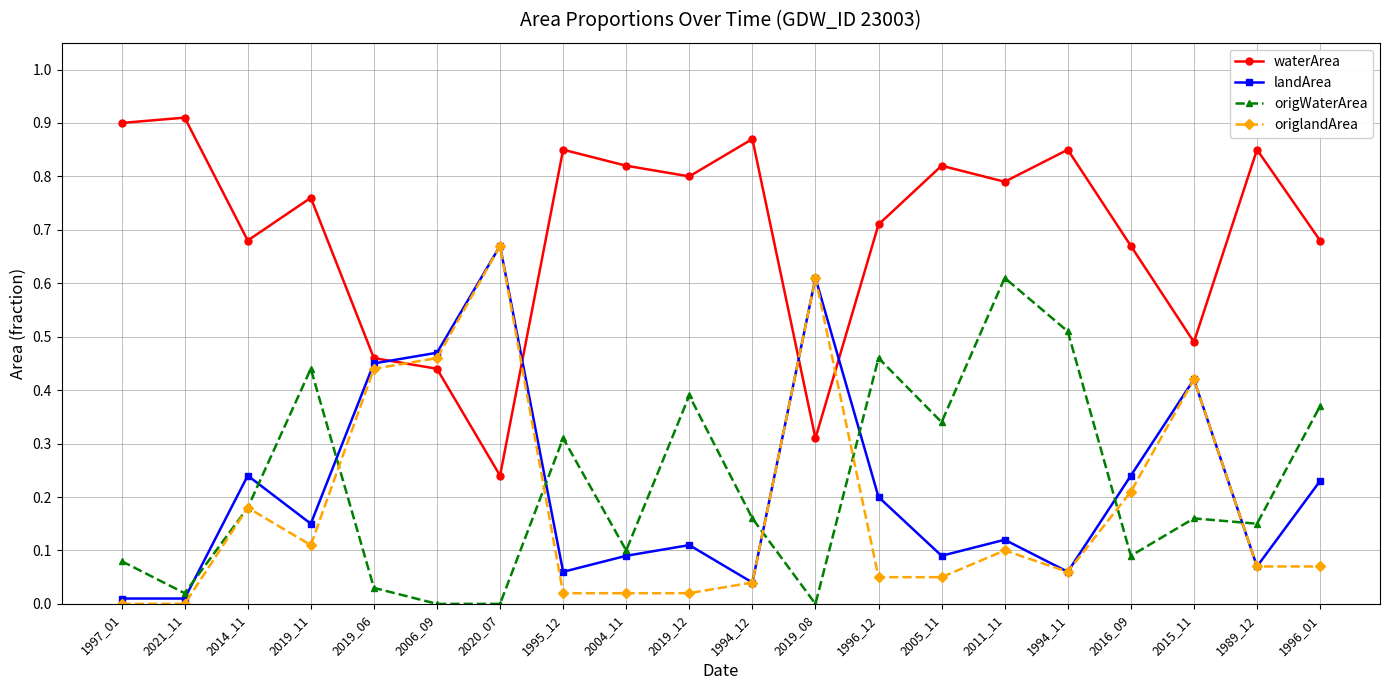

Which series has the largest total across all categories?

waterArea